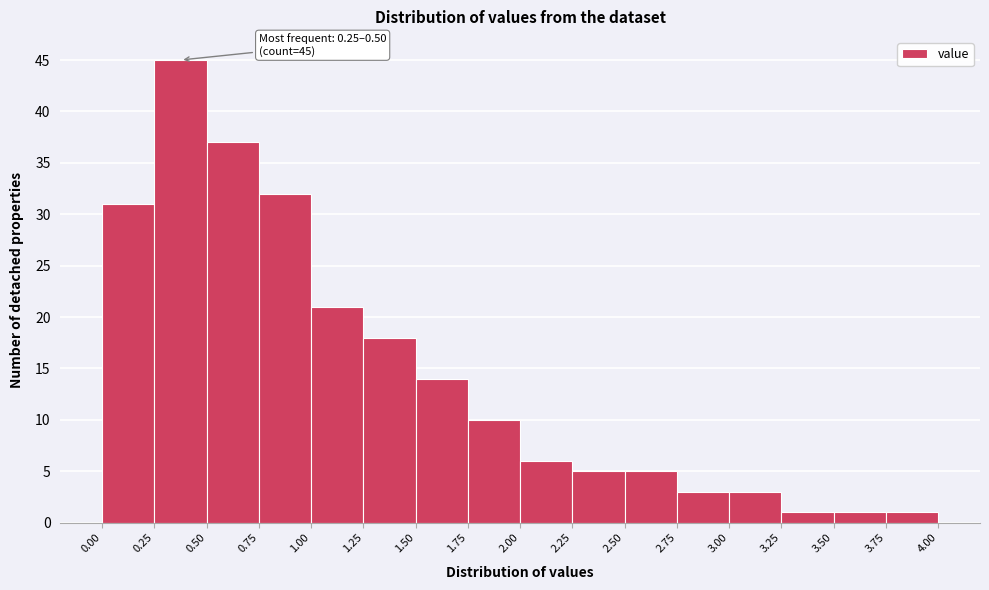

Over which range of the x-axis is the bar tallest?

0.25 to 0.50